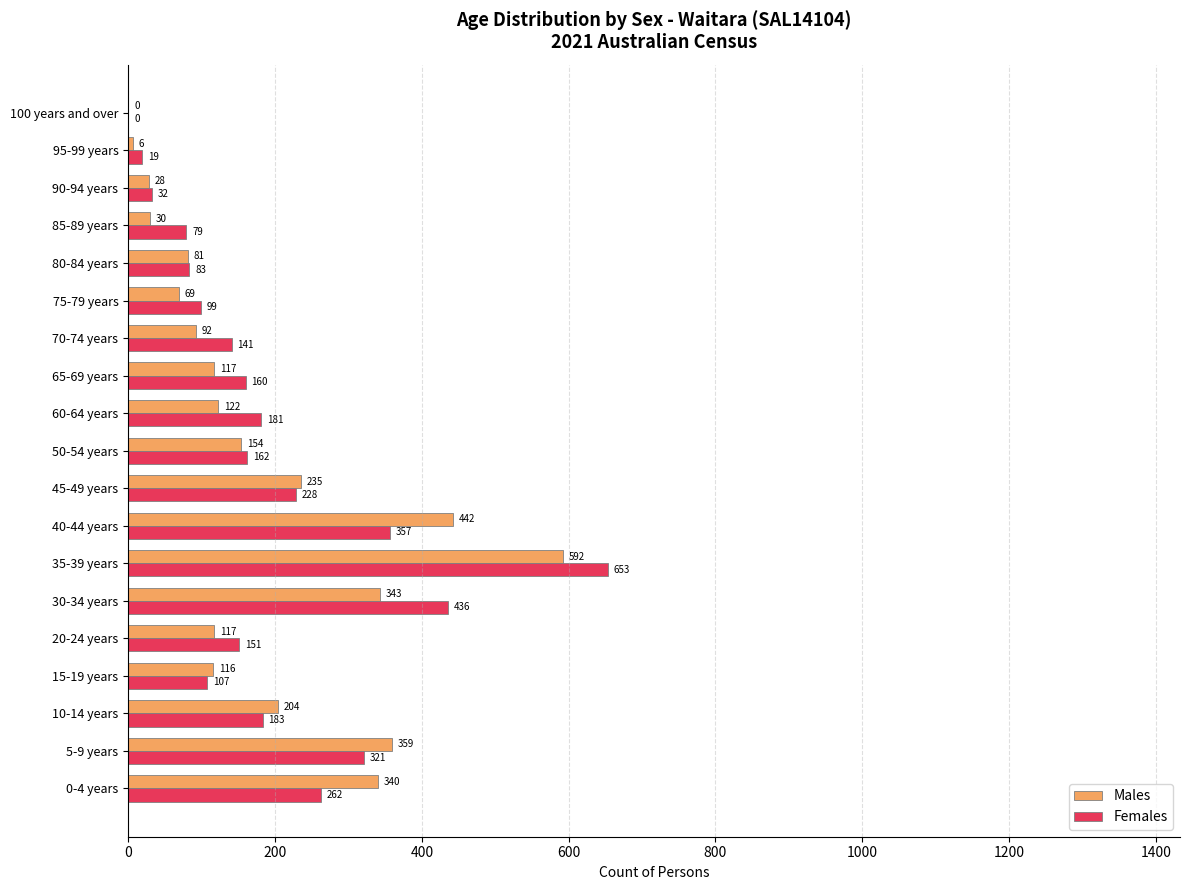

What is the sum of all Females values?

3654